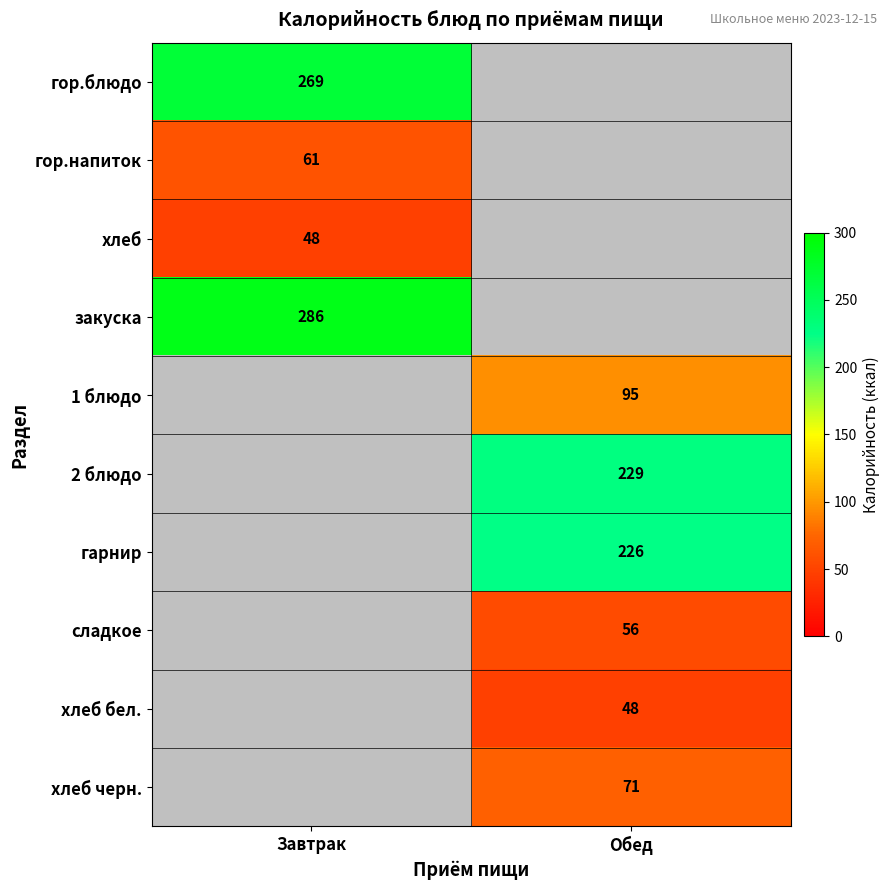

The value of хлеб черн. at Обед is 71. True or false?

True